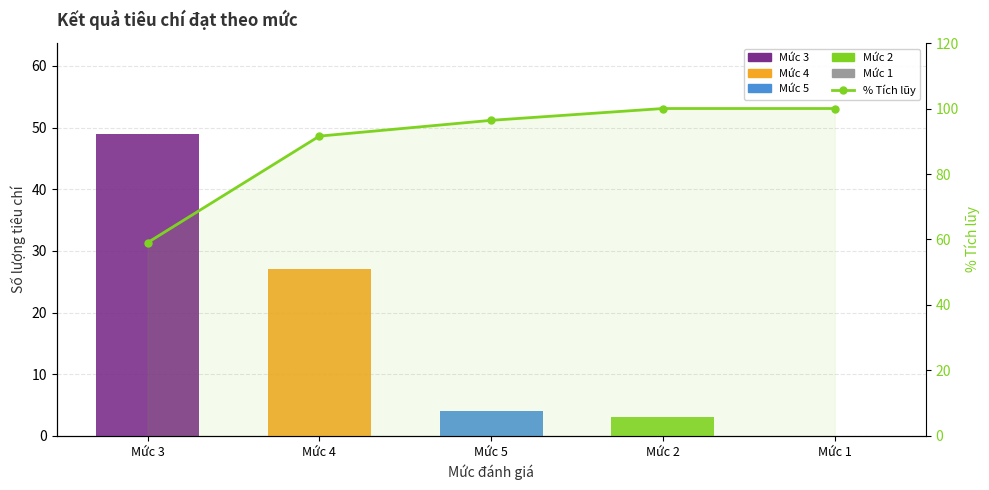

Rank the series by their maximum value, from highest to lowest.

% Tích lũy, Mức 3, Mức 4, Mức 5, Mức 2, Mức 1